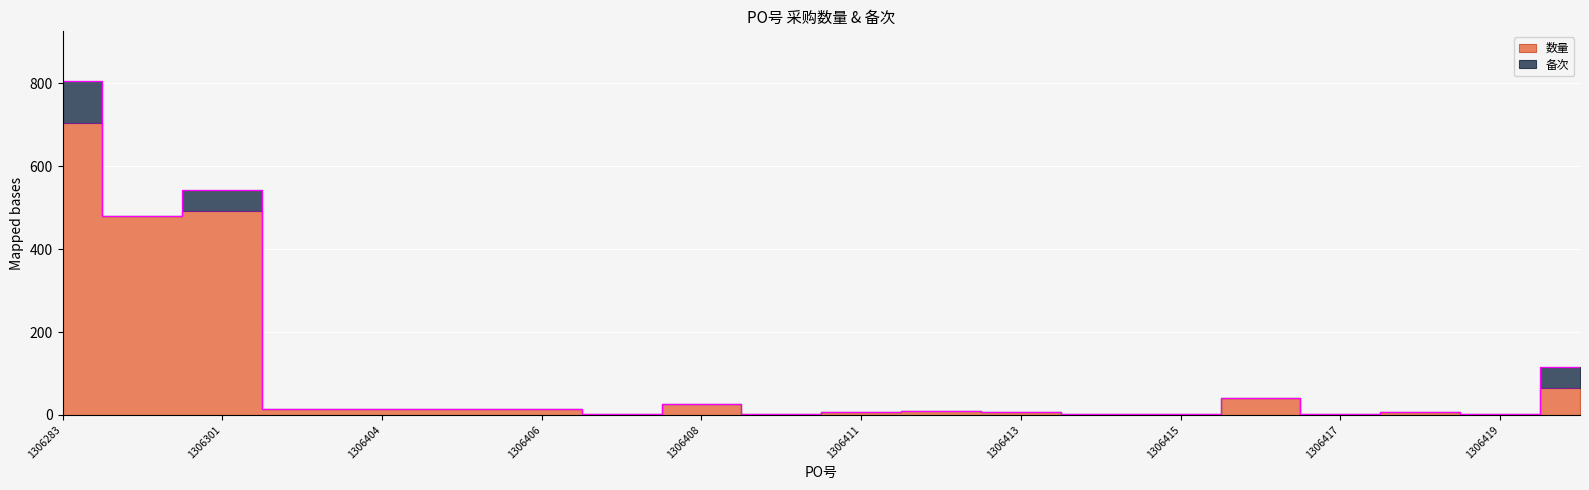

What is the difference between the second highest and minimum values?

489